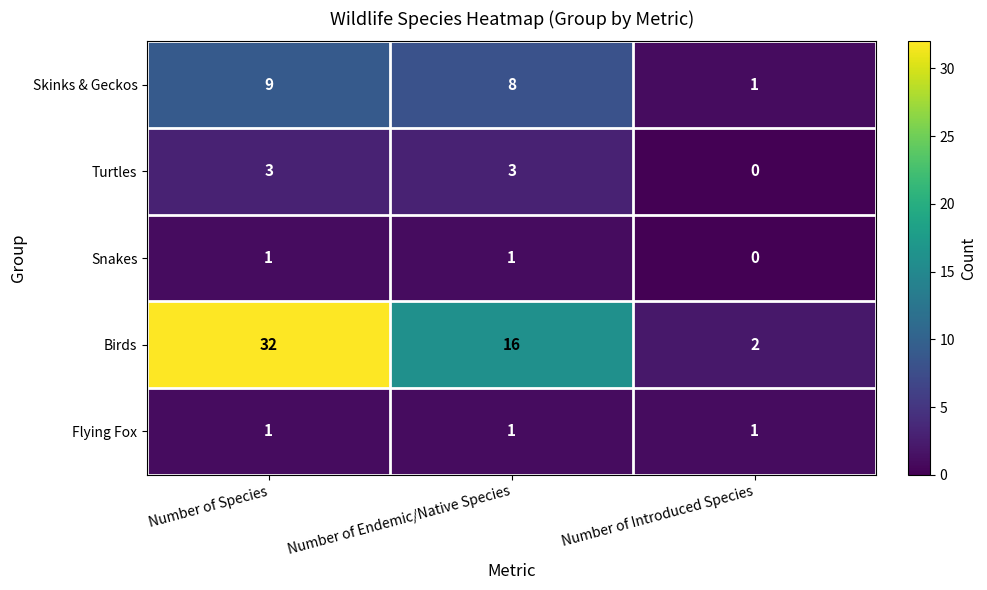

What is the sum of the Birds values at Number of Species and Number of Endemic/Native Species?

48